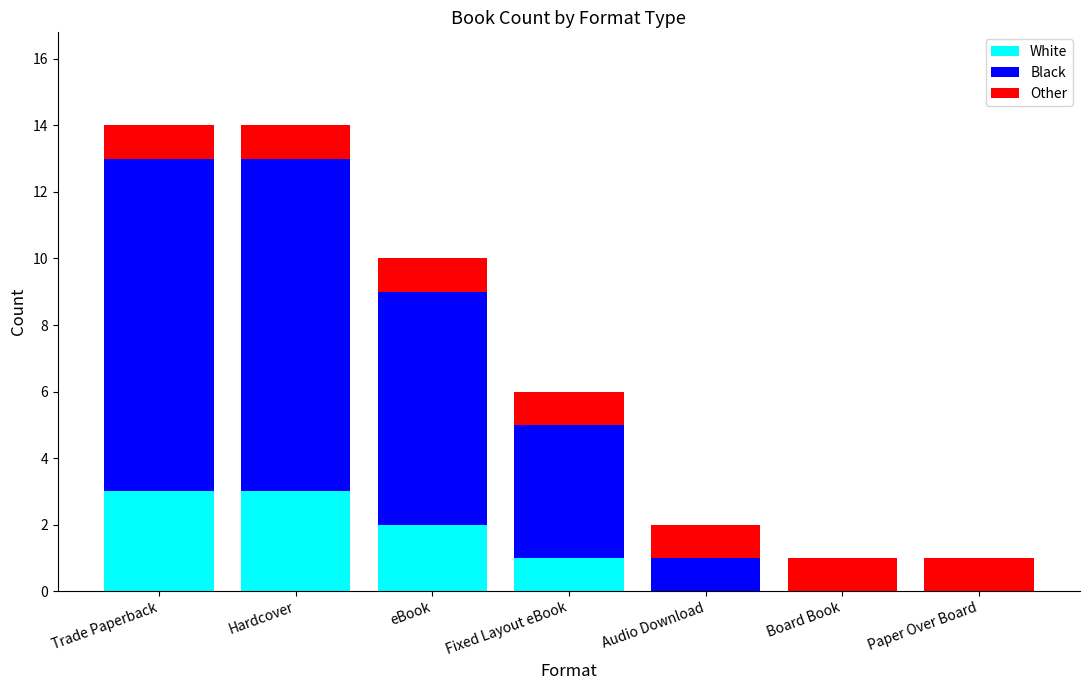

What is the difference between the White values at Paper Over Board and eBook?

2